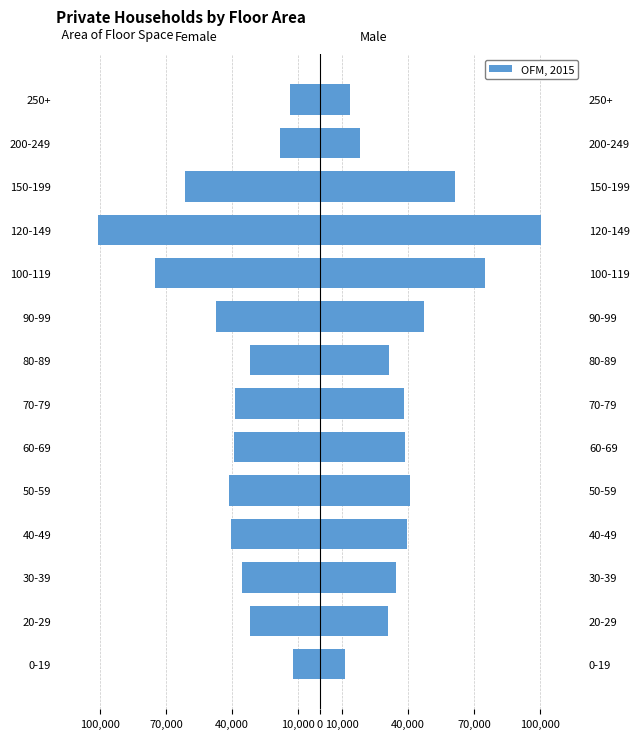

What is the spread (max minus min) of values at 50-59?

82392